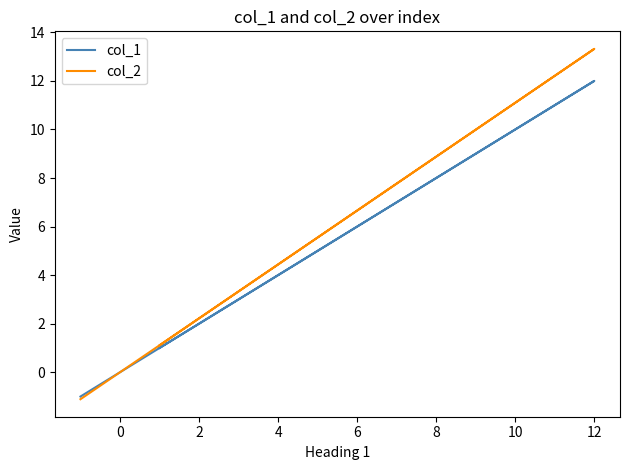

True or false: col_1 has more than 2 points higher than both neighbors.

False